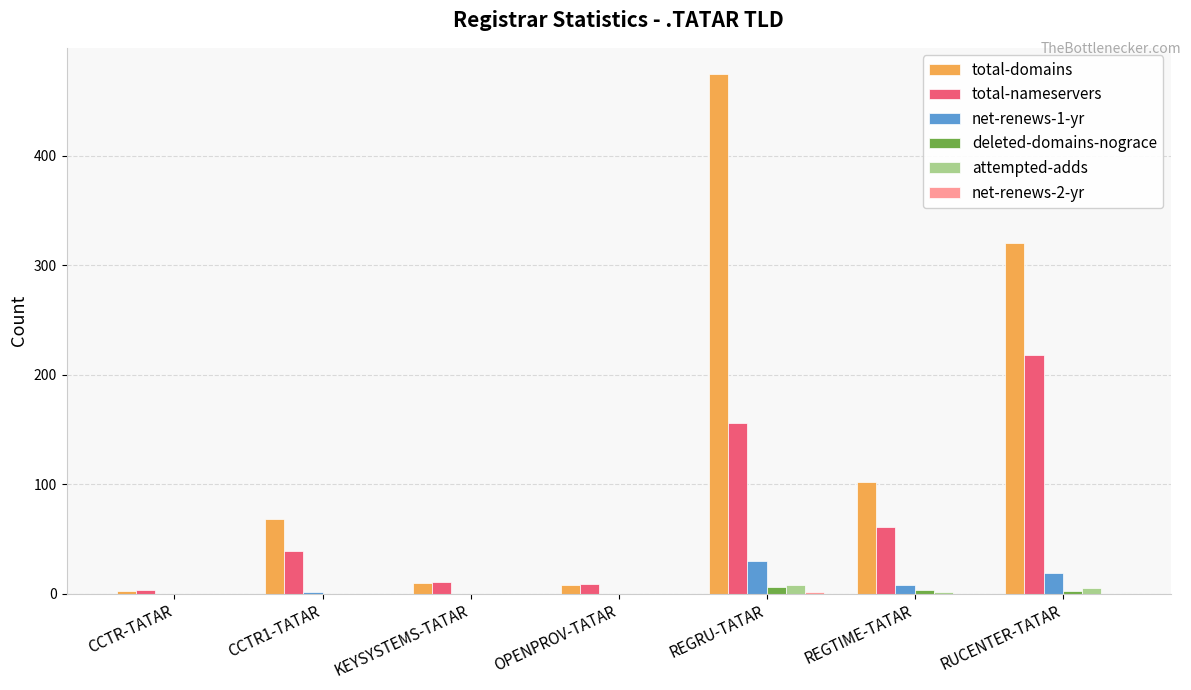

Which series changed the most between REGRU-TATAR and REGTIME-TATAR?

total-domains